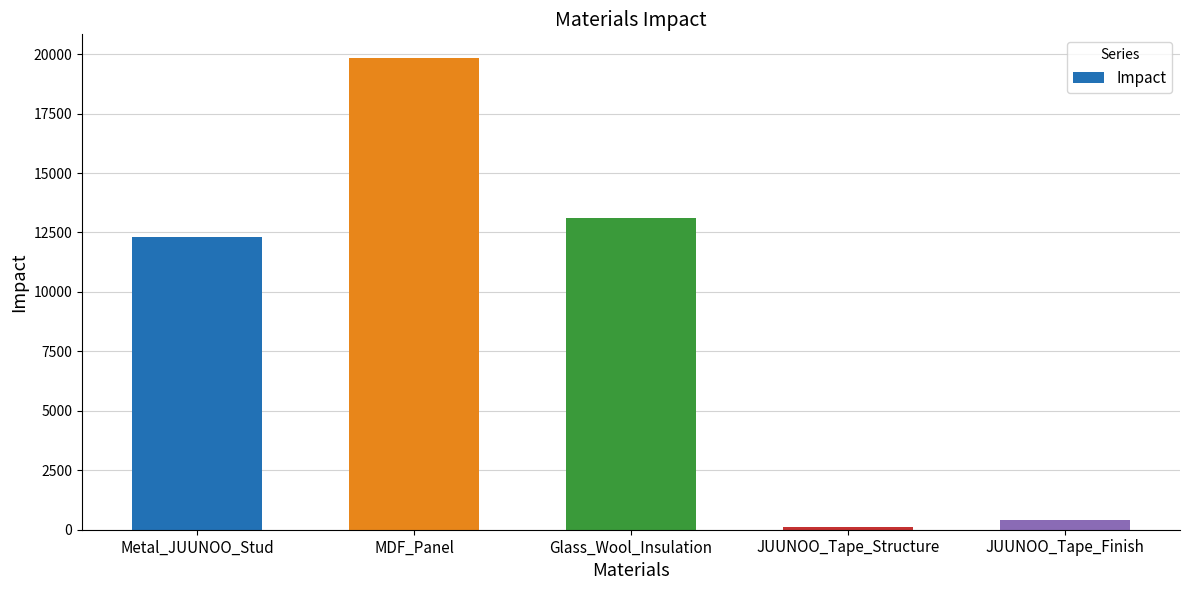

What is the average value?

9160.1